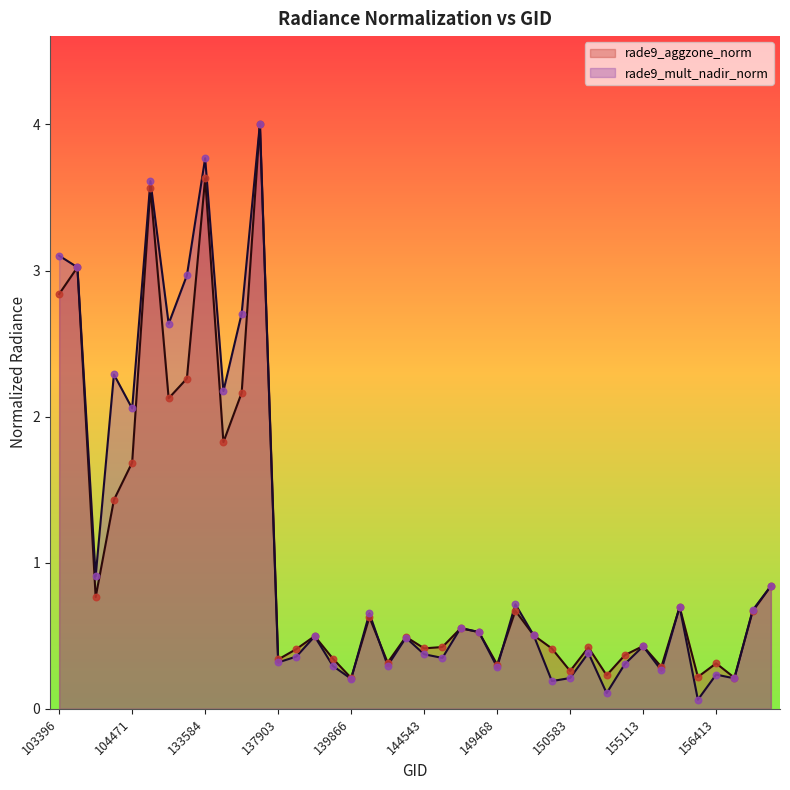

What are all the series names shown in the legend?

rade9_aggzone_norm, rade9_mult_nadir_norm